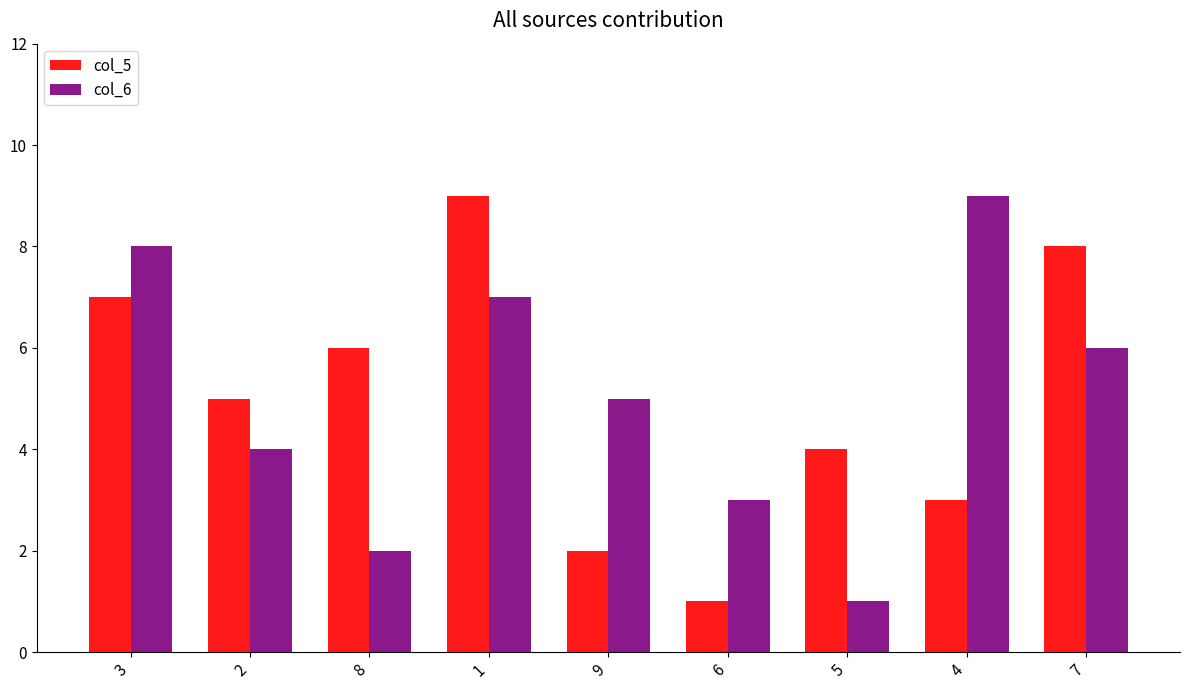

Reading right to left, list all the values displayed in this chart.

col_5: 7=8	4=3	5=4	6=1	9=2	1=9	8=6	2=5	3=7
col_6: 7=6	4=9	5=1	6=3	9=5	1=7	8=2	2=4	3=8